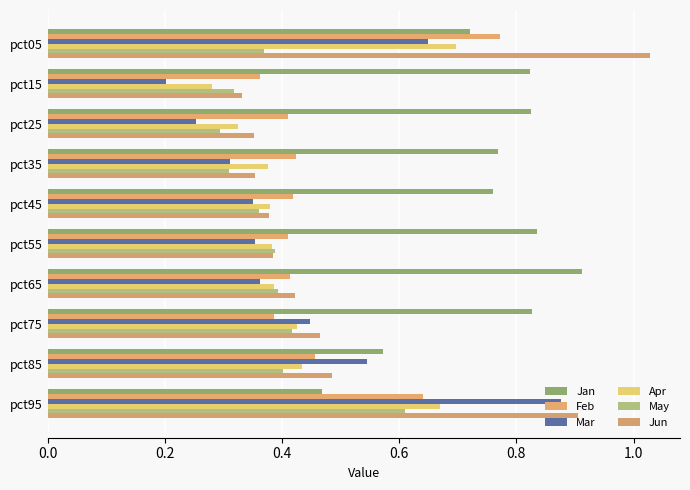

At which label does Jan reach its minimum?

pct95